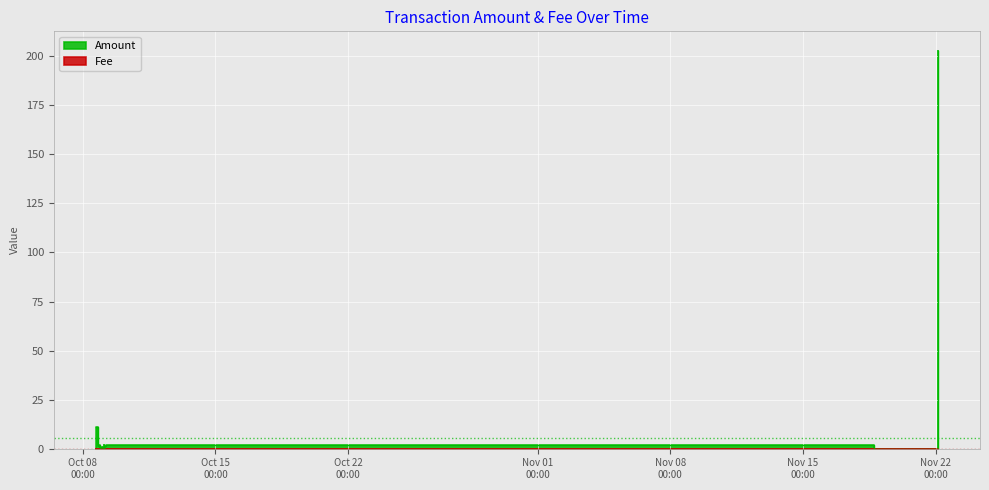

Which series has the largest total across all categories?

Amount